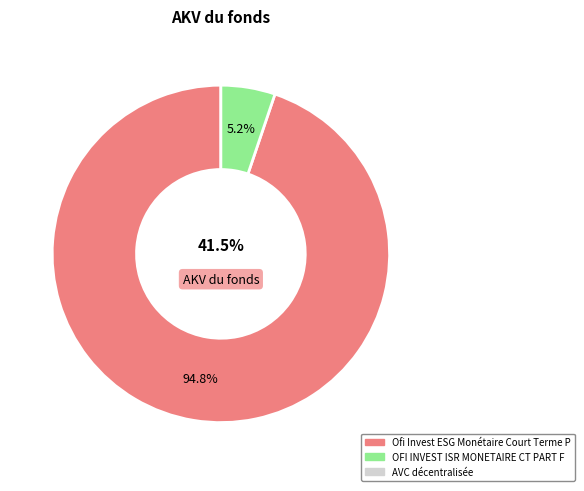

How many slices are in this pie chart?

2